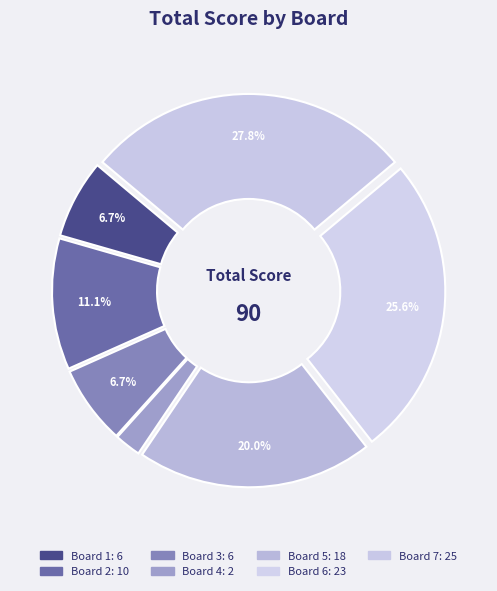

The Board 4 slice represents 1% of the pie. True or false?

False